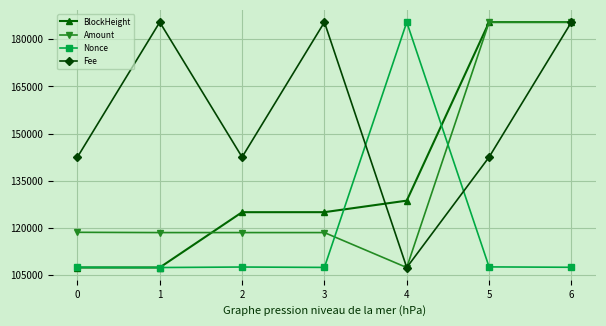

What is the value of the Fee point at the 4th from the left?

185455.0